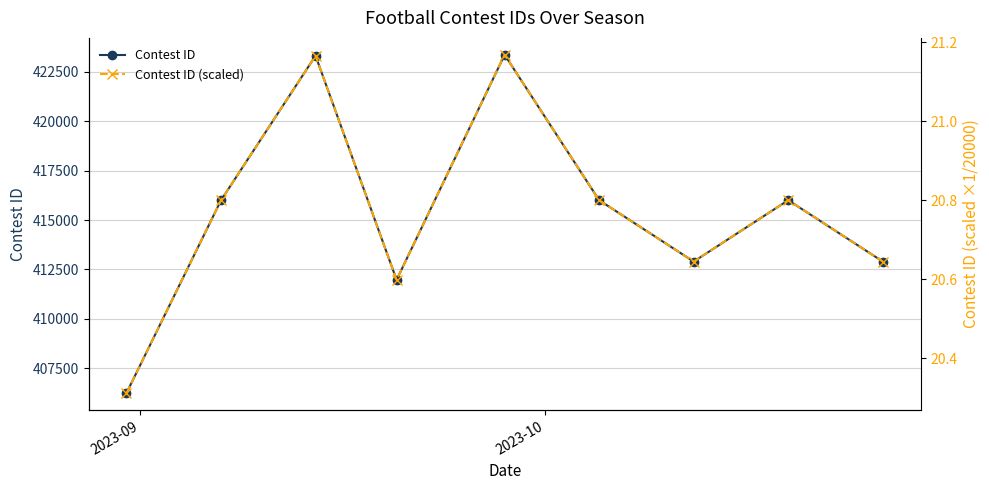

Which category has the lowest value across all series?

2023-09